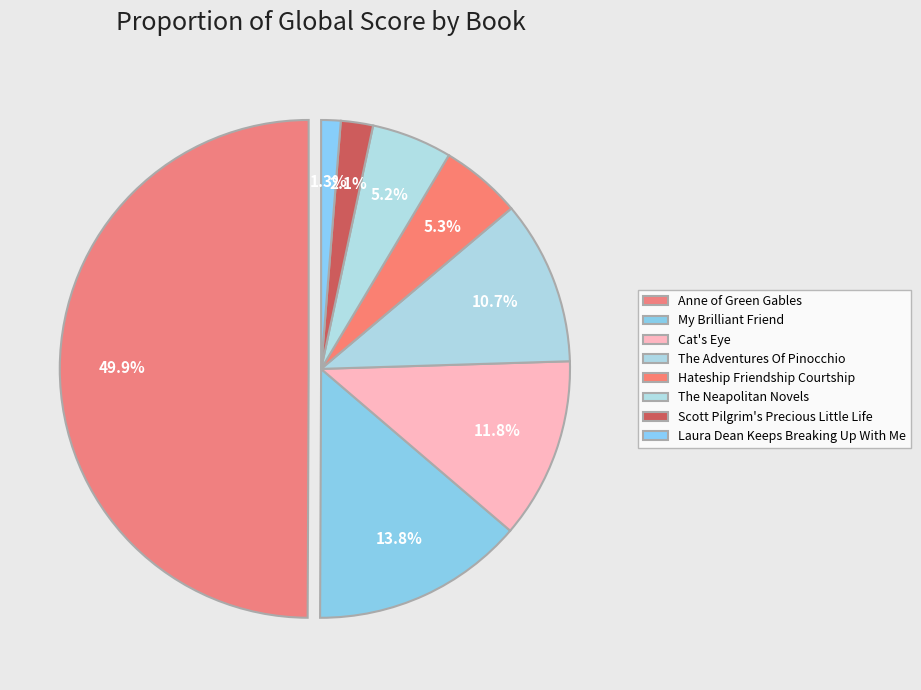

Approximately how many times larger is the value at The Neapolitan Novels compared to Hateship Friendship Courtship?

1.0